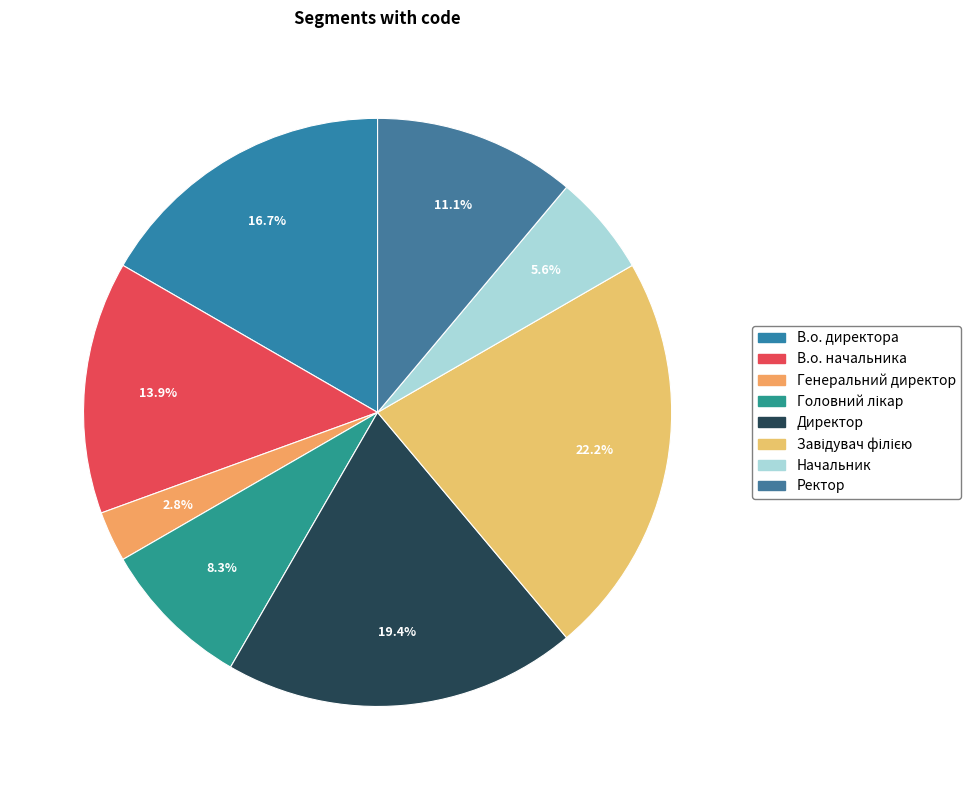

Rank the categories by value from highest to lowest.

Завідувач філією, Директор, В.о. директора, В.о. начальника, Ректор, Головний лікар, Начальник, Генеральний директор